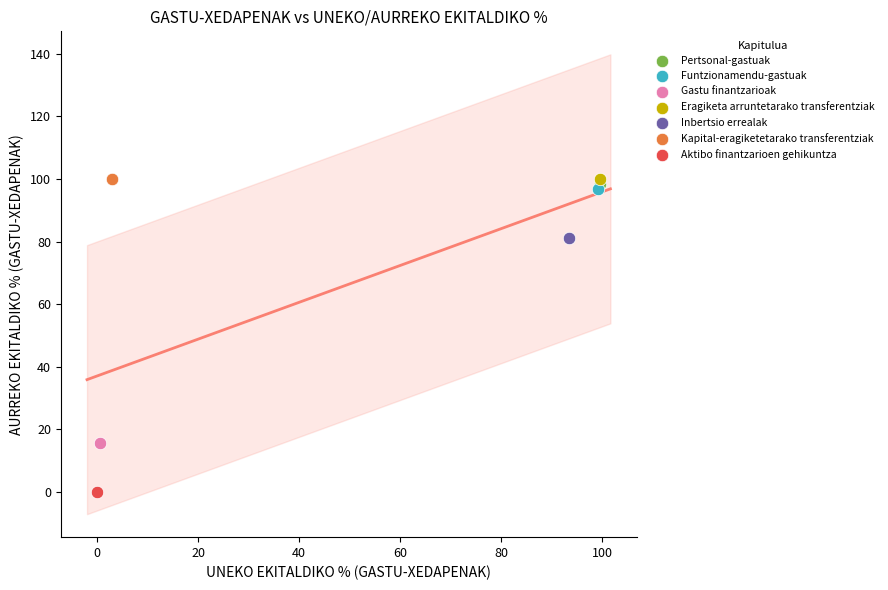

Which series reaches the minimum Y coordinate?

Aktibo finantzarioen gehikuntza